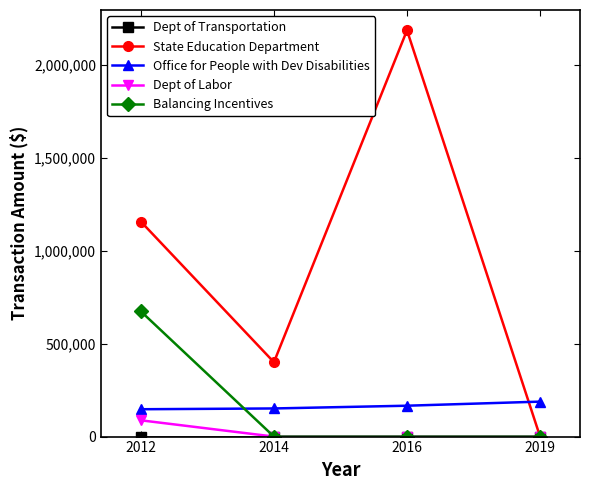

Rank the categories by State Education Department value from highest to lowest.

2016, 2012, 2014, 2019